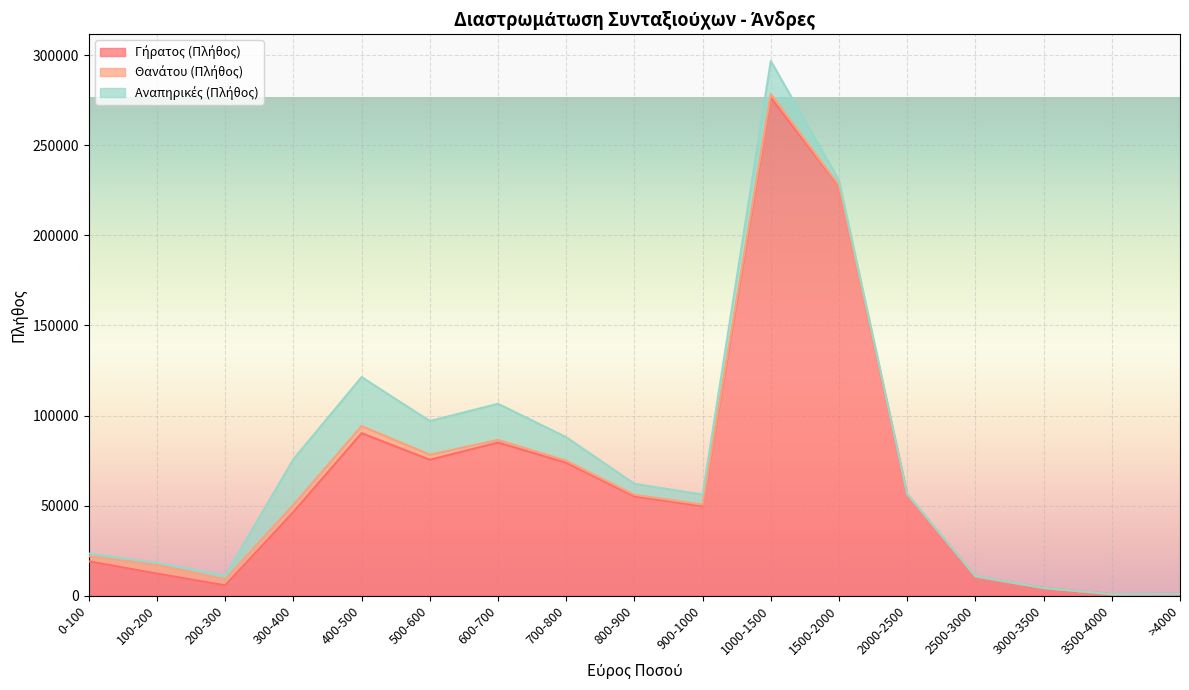

Reading right to left, extract all data points from this chart.

Γήρατος (Πλήθος): >4000=1019	3500-4000=919	3000-3500=4346	2500-3000=10685	2000-2500=55948	1500-2000=227263	1000-1500=276365	900-1000=49718	800-900=55143	700-800=73866	600-700=85030	500-600=75477	400-500=90251	300-400=46502	200-300=5804	100-200=12321	0-100=19132
Θανάτου (Πλήθος): >4000=2	3500-4000=5	3000-3500=9	2500-3000=29	2000-2500=84	1500-2000=394	1000-1500=2013	900-1000=866	800-900=890	700-800=1062	600-700=1469	500-600=2808	400-500=3912	300-400=3979	200-300=3369	100-200=4876	0-100=2847
Αναπηρικές (Πλήθος): >4000=6	3500-4000=7	3000-3500=24	2500-3000=169	2000-2500=584	1500-2000=2771	1000-1500=18329	900-1000=5559	800-900=6098	700-800=13055	600-700=20047	500-600=18664	400-500=27176	300-400=25281	200-300=2080	100-200=1022	0-100=1449